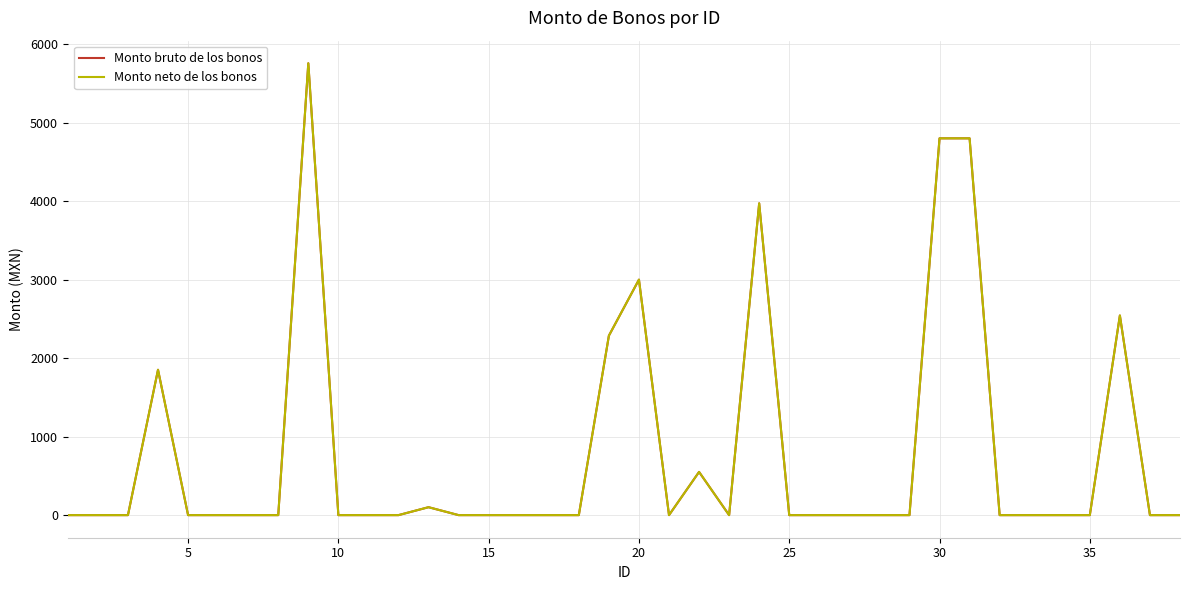

Does the chart have visible grid lines?

Yes